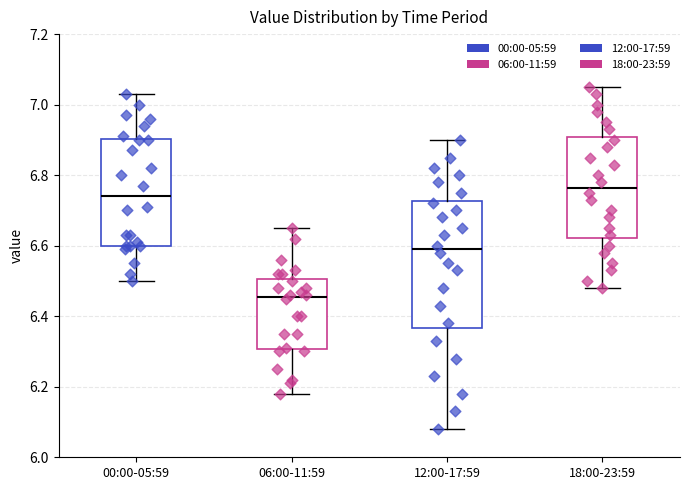

Which box is the tallest, from its lower edge to its upper edge?

12:00-17:59